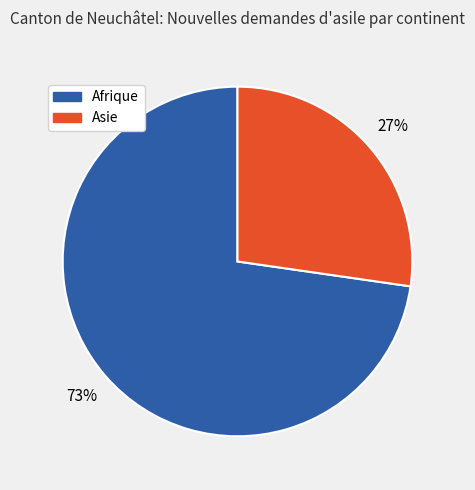

What is the ratio of the value at Afrique to the value at Asie?

2.7